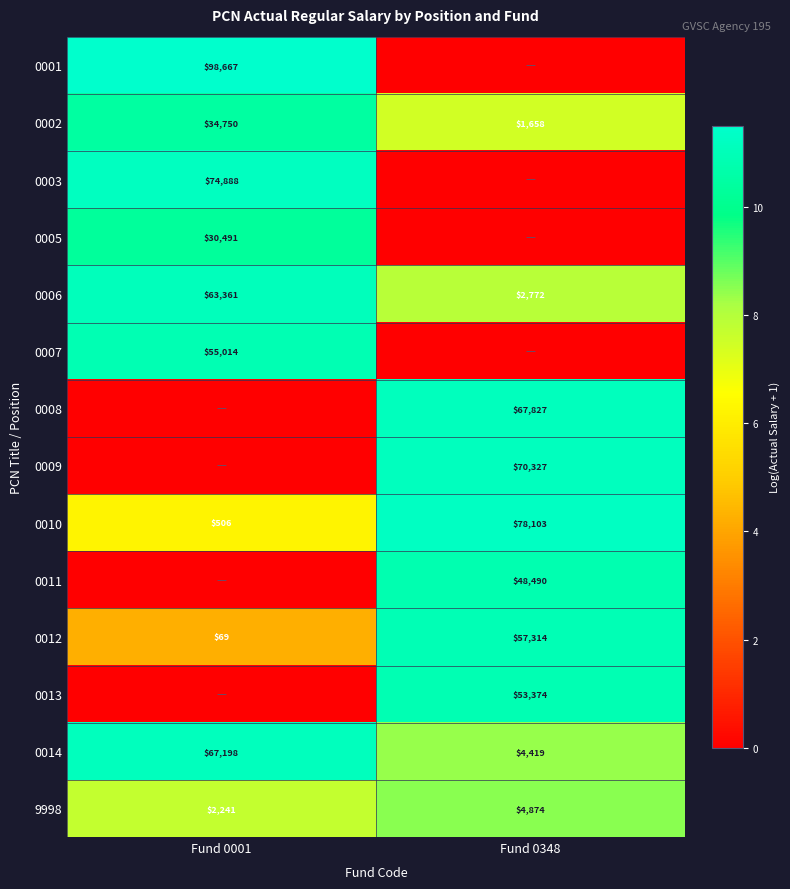

What is the sum of all 9998 values?

7115